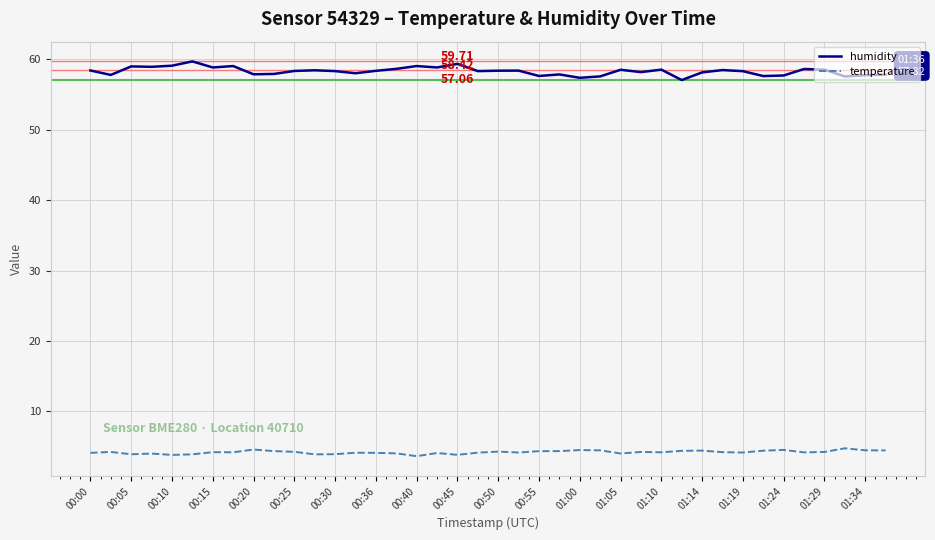

True or false: humidity and temperature cross at least once.

False